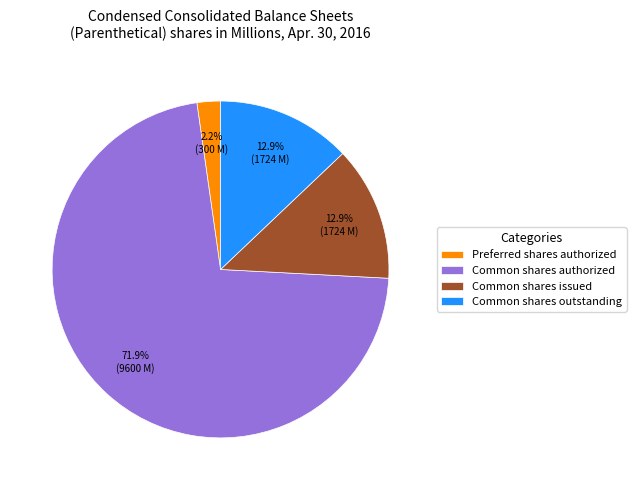

To the nearest percent, what portion does Common shares outstanding represent?

13%